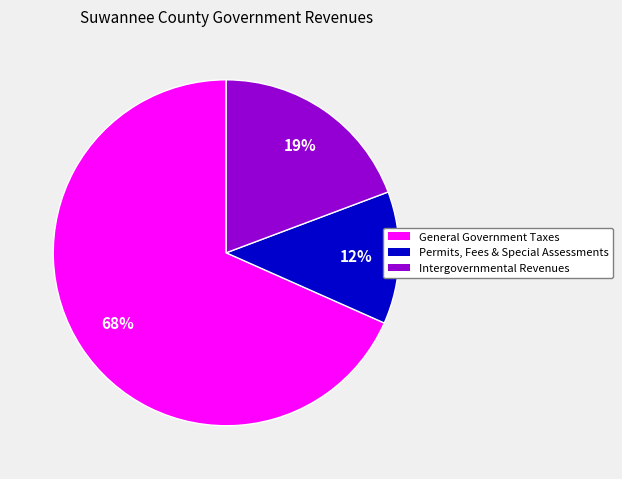

Do Permits, Fees & Special Assessments and Intergovernmental Revenues together represent more than half of the pie?

No